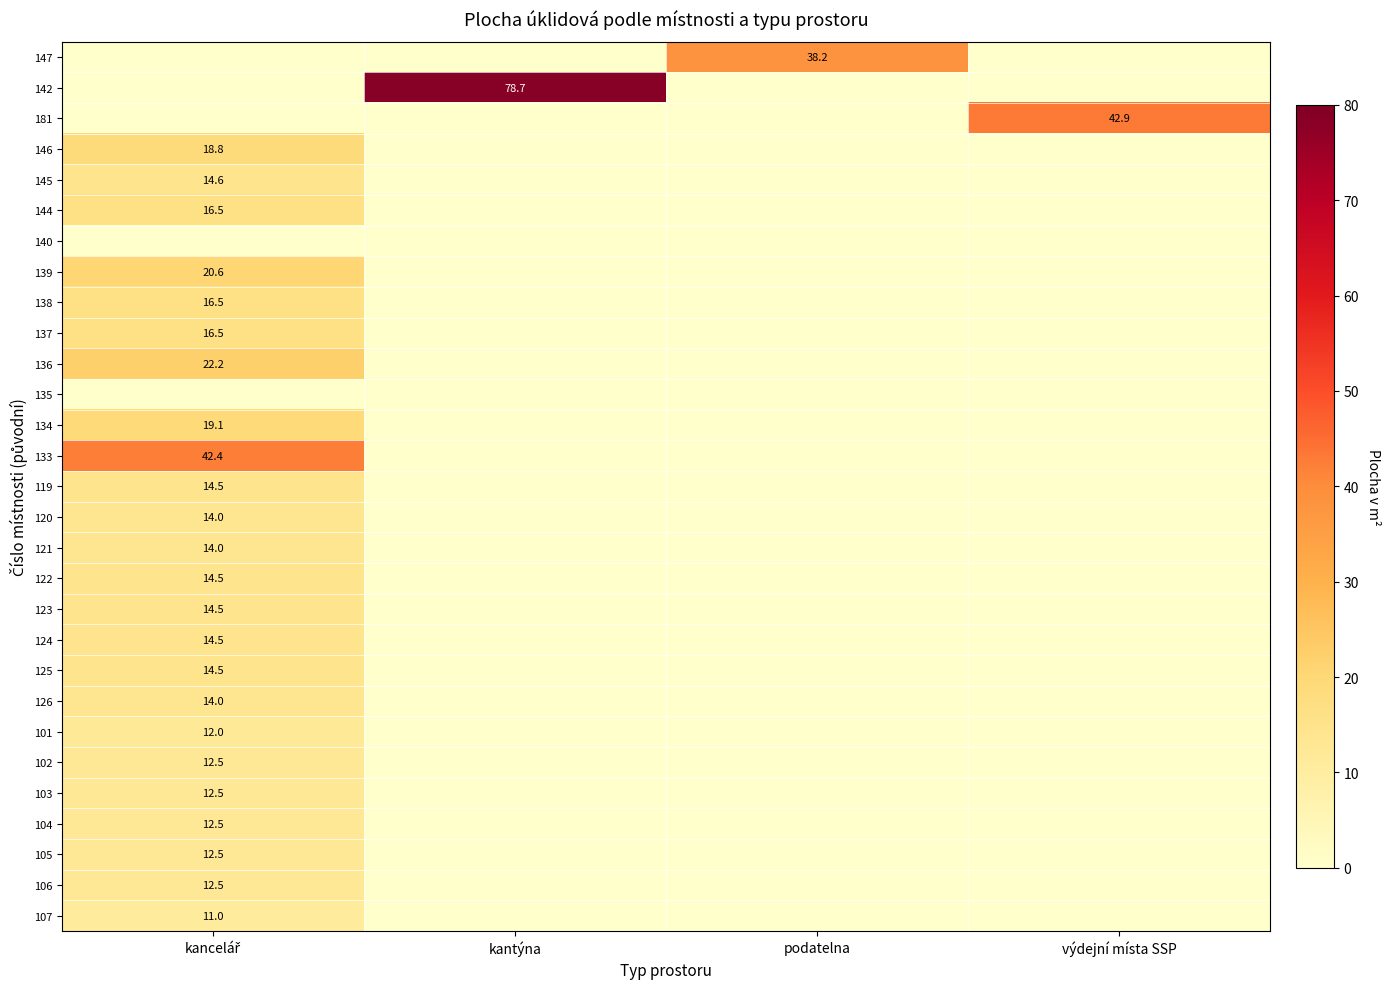

What is the sum of all 145 values?

14.6